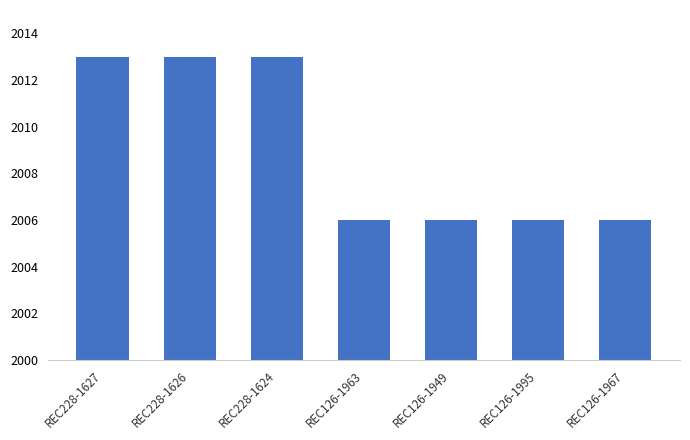

How many categories are shown in the chart?

7